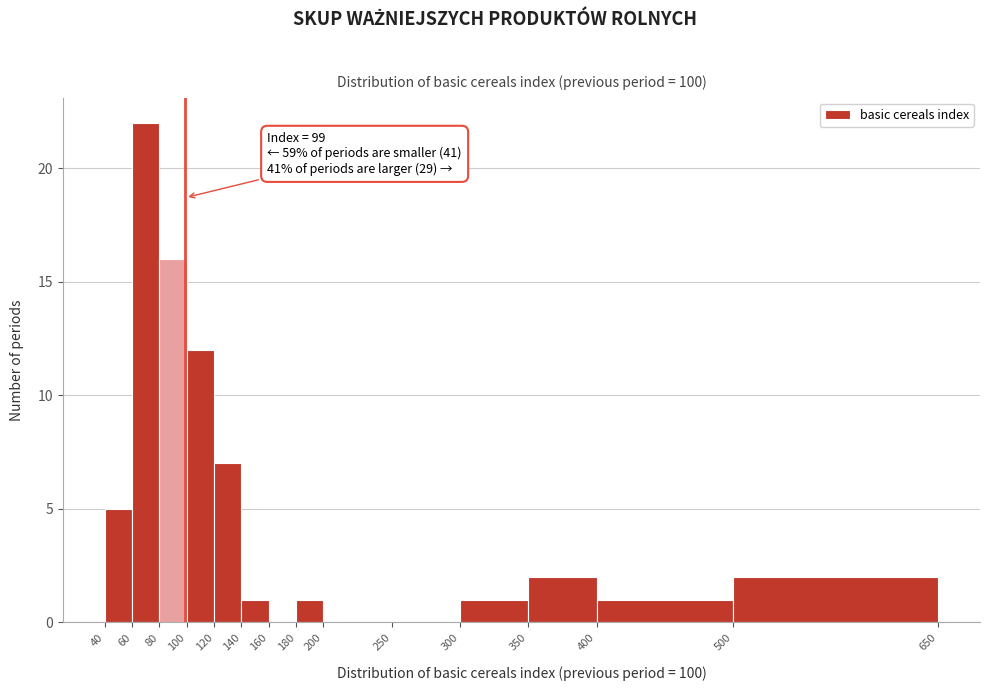

Which range on the x-axis has the tallest bar?

60 to 80